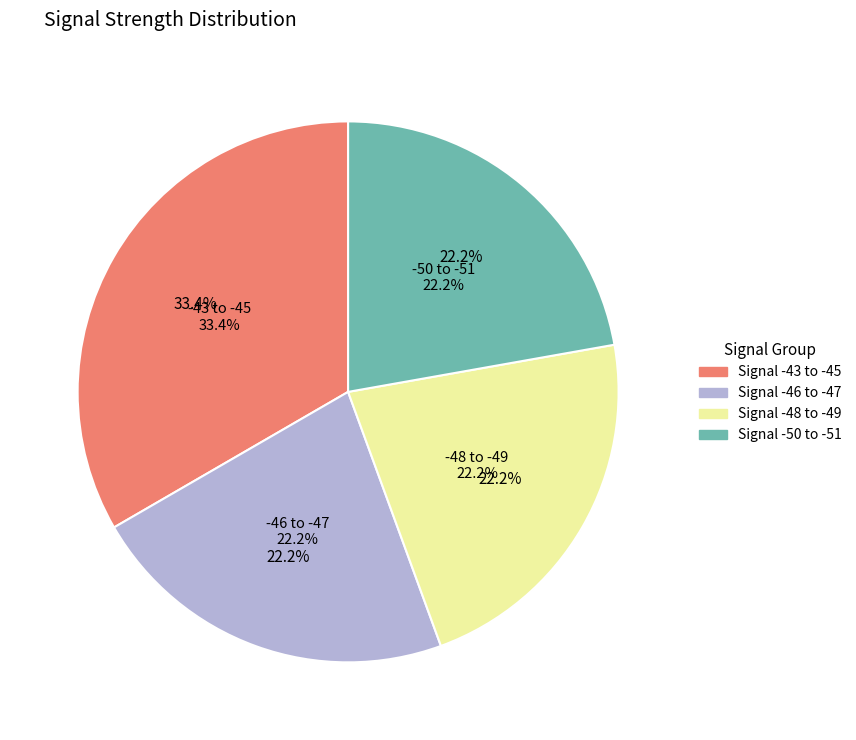

Which slice is the smallest?

Signal -51